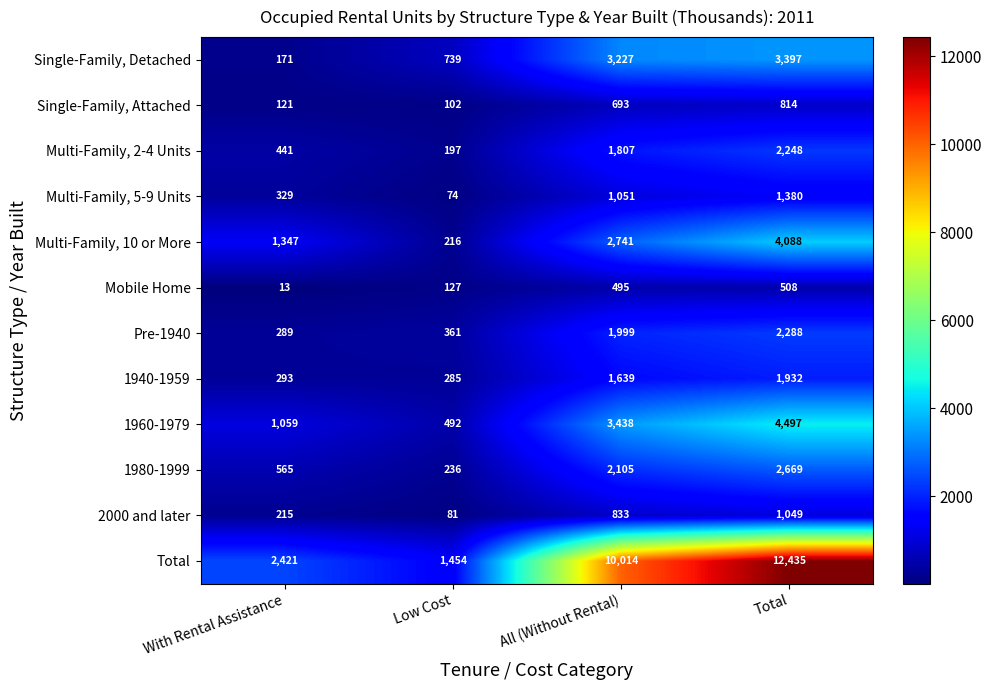

What is the sum of the Multi-Family, 2-4 Units values at Total and Low Cost?

2445